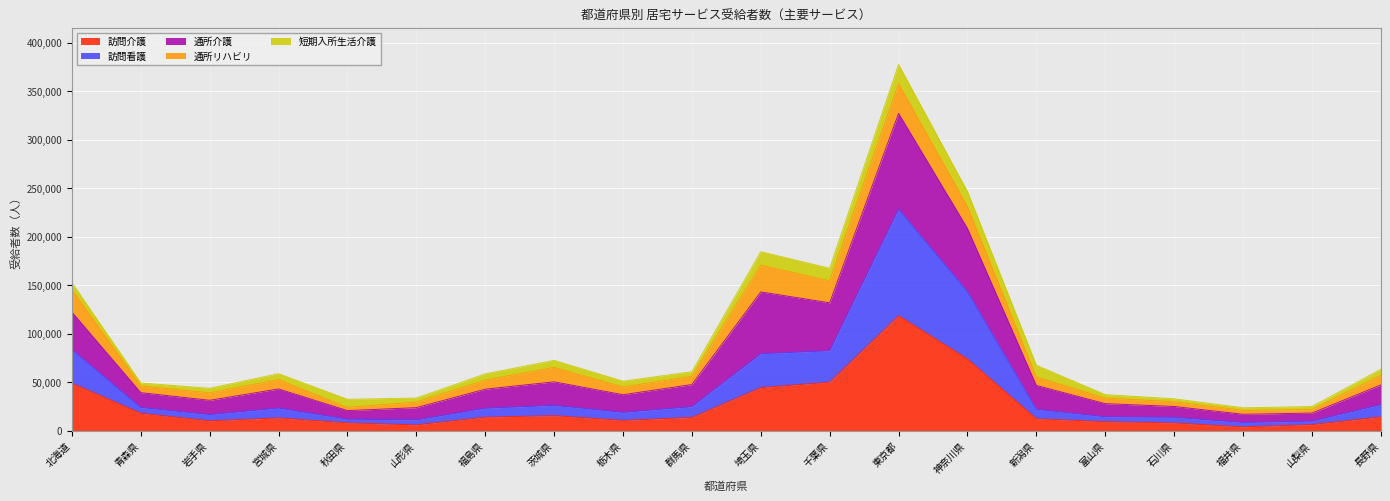

True or false: 訪問看護 has a value of 5216 at 石川県.

False